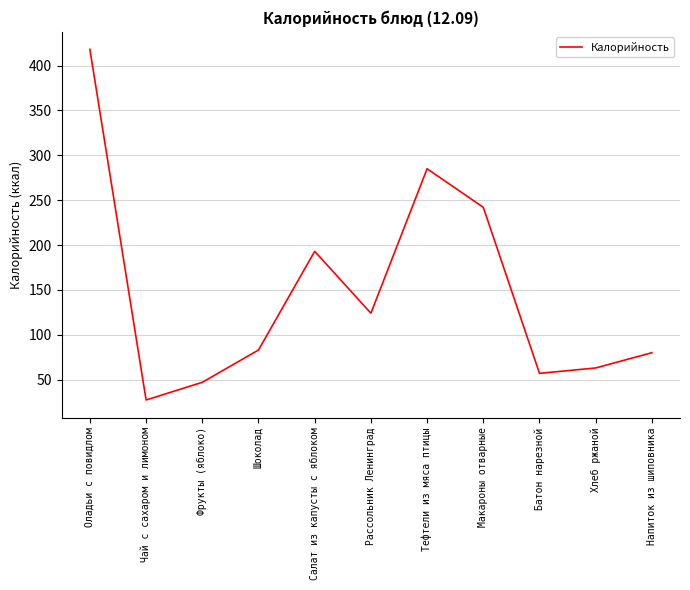

Reading left to right, extract all data points from this chart.

418.0	27.3	47.0	83.0	193.0	124.0	285.0	242.0	57.0	63.0	80.0